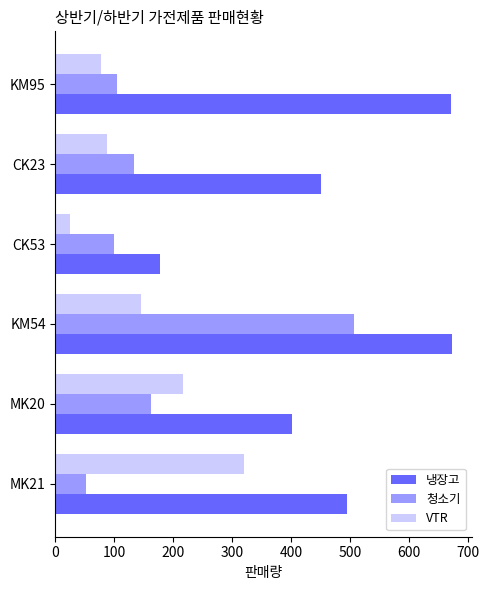

At which label is 청소기 closest to 278?

MK20